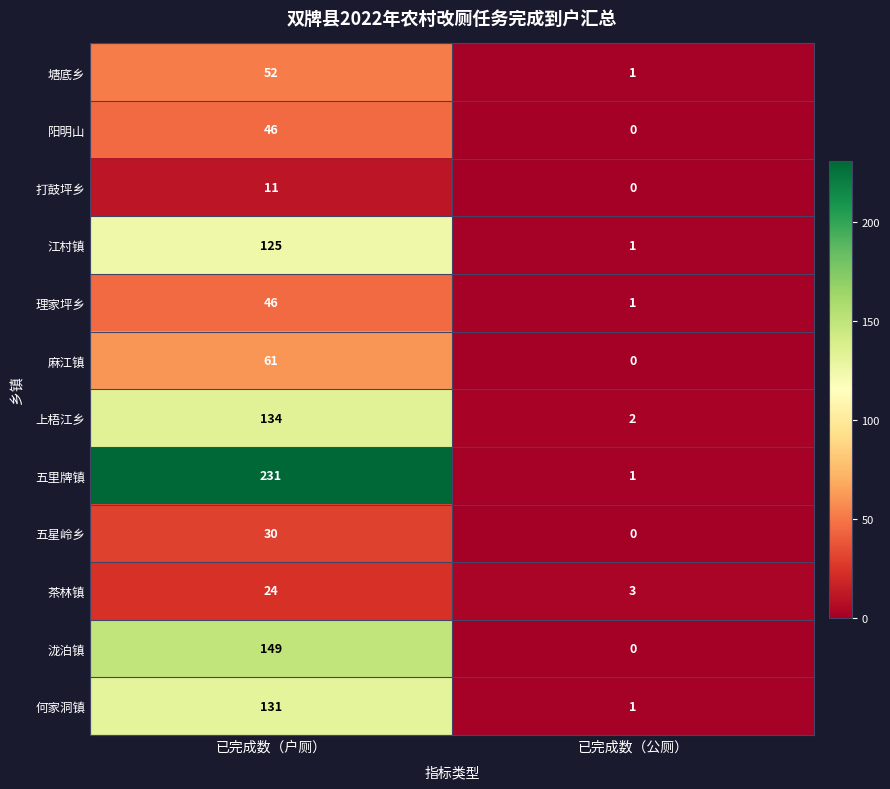

At which category is the sum across all series the highest?

已完成数（户厕）